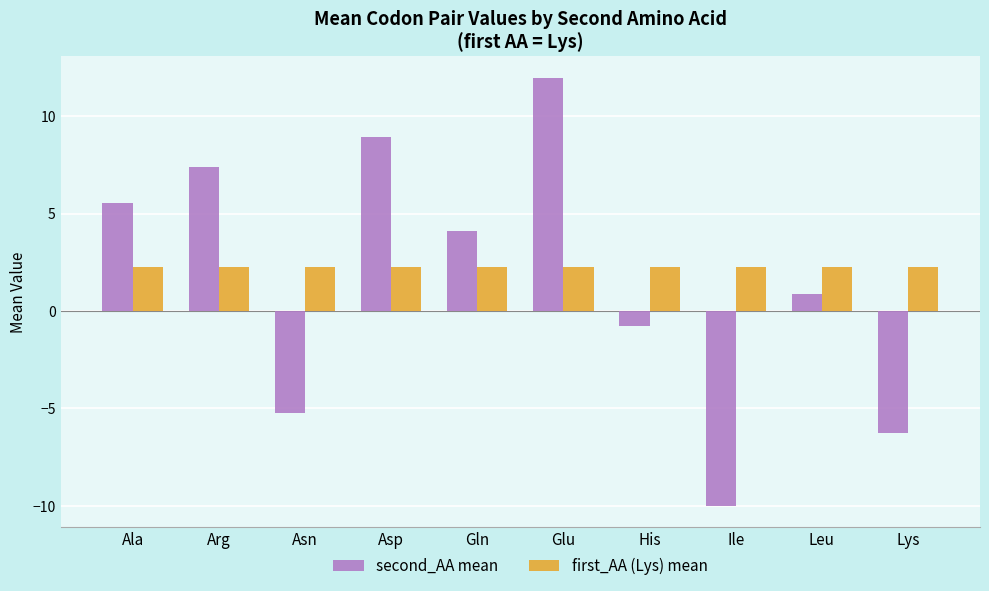

Which category has the highest value across all series?

Glu